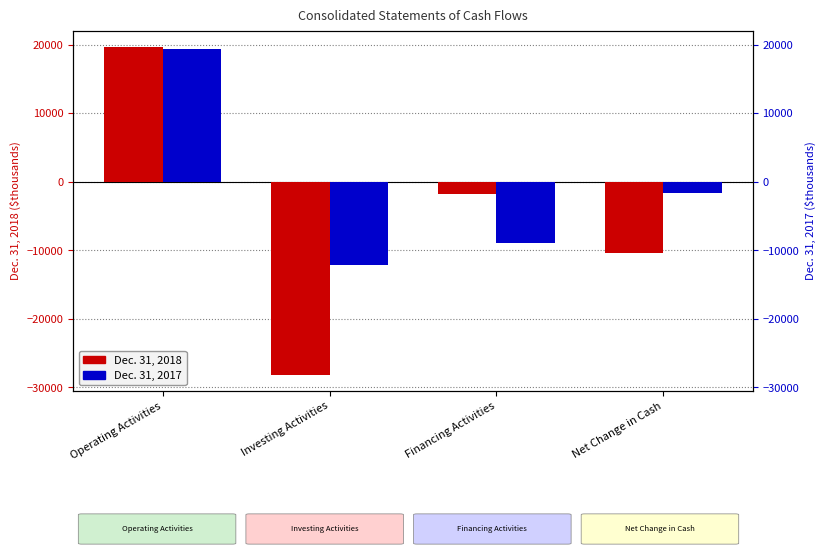

How many values in Dec. 31, 2017 are below zero?

3